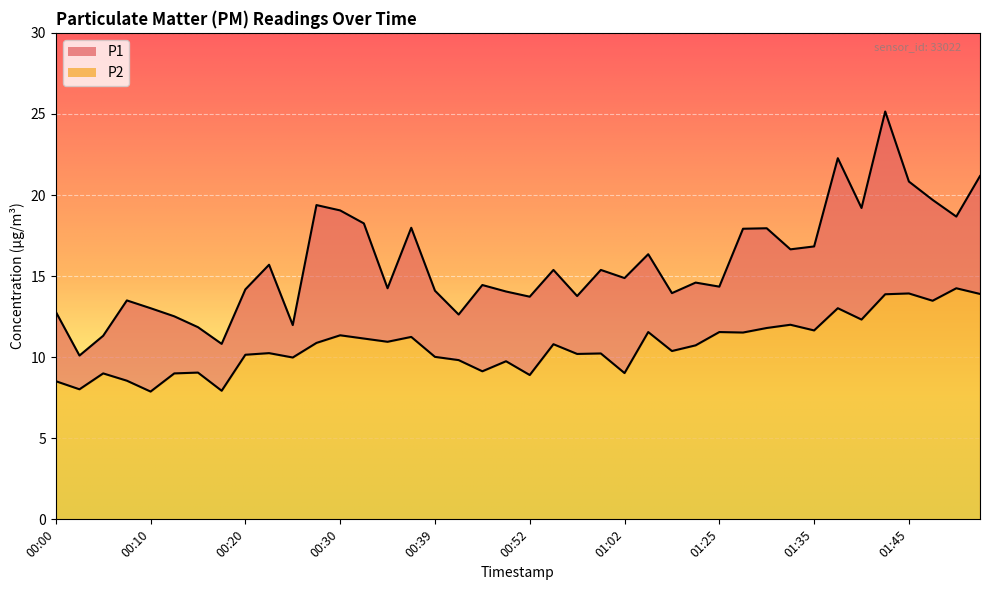

What is the label of the 5th point from the left?

00:10